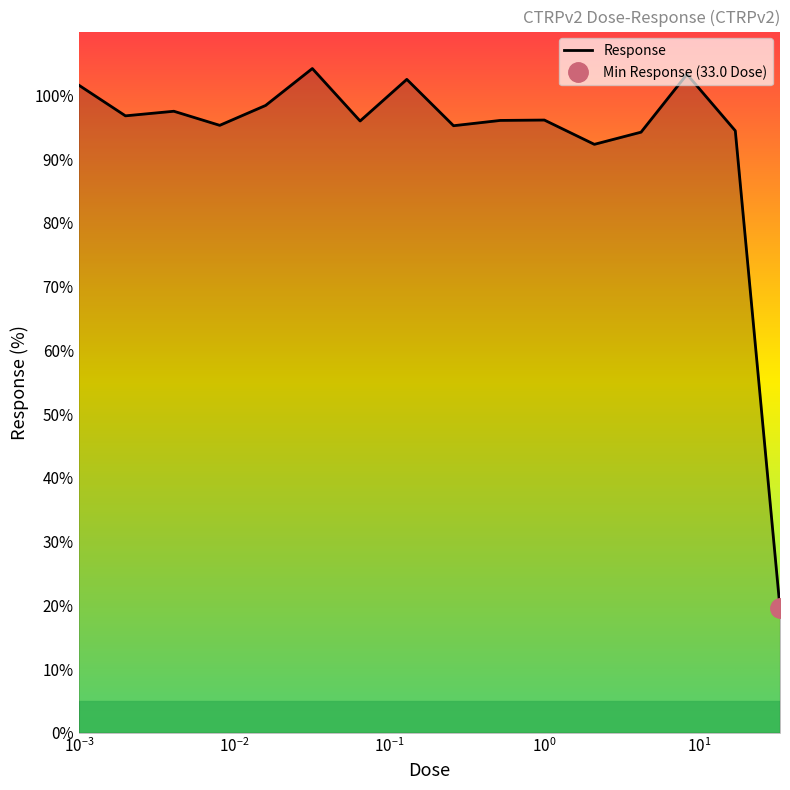

What value does the data have at $\mathdefault{10^{-4}}$?

101.6